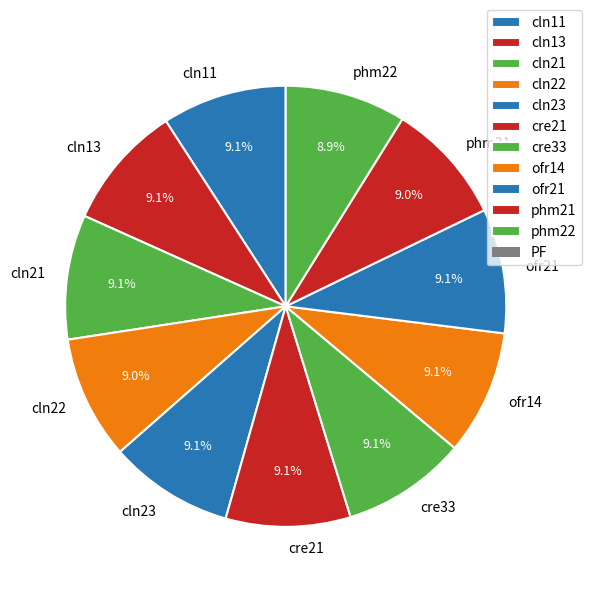

How many segments does this pie chart have?

11